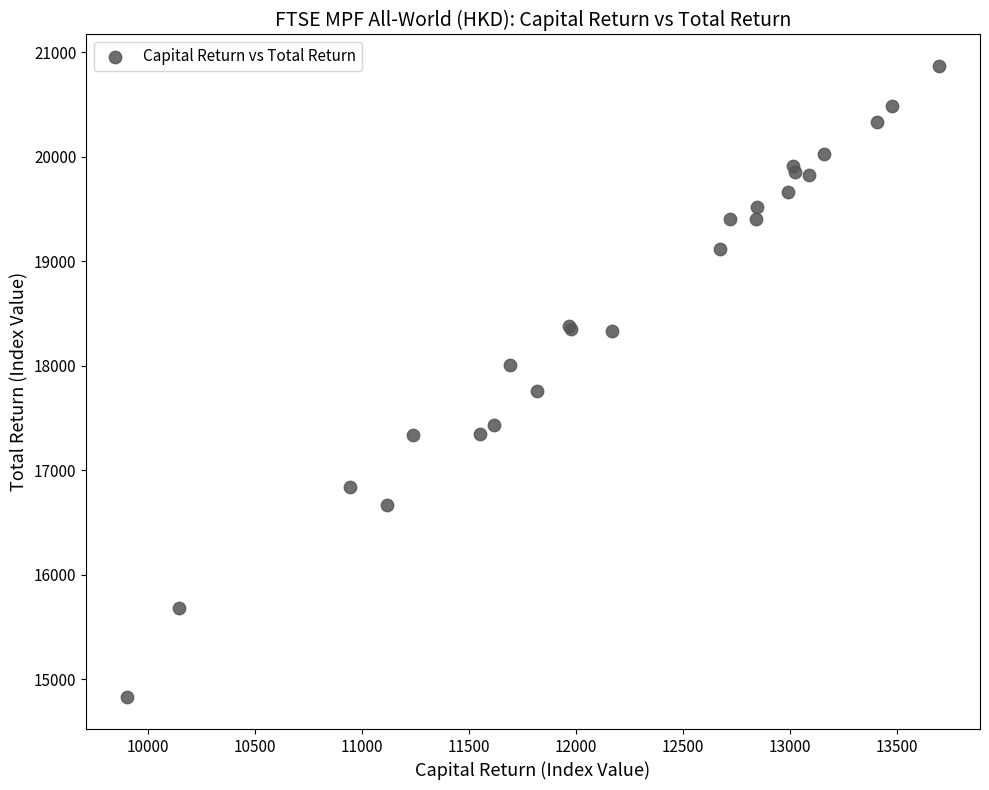

What Y value in the scatter plot is closest to 17848?

17762.6